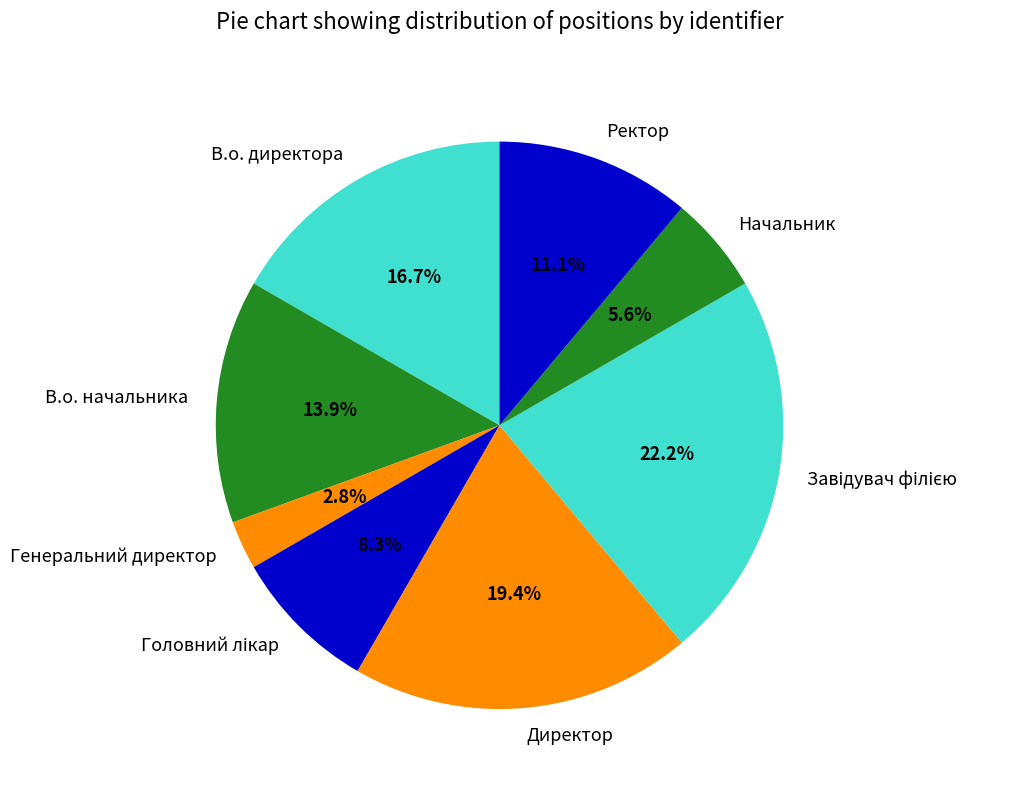

Combined, do Начальник and Генеральний директор account for over 50%?

No